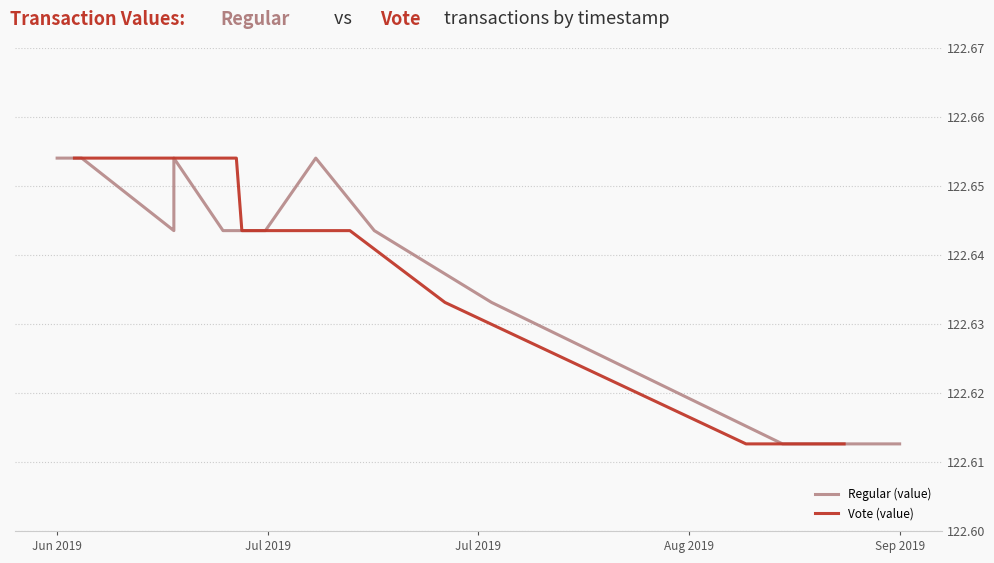

In Regular (value), how many points are higher than both neighbors (excluding endpoints)?

2